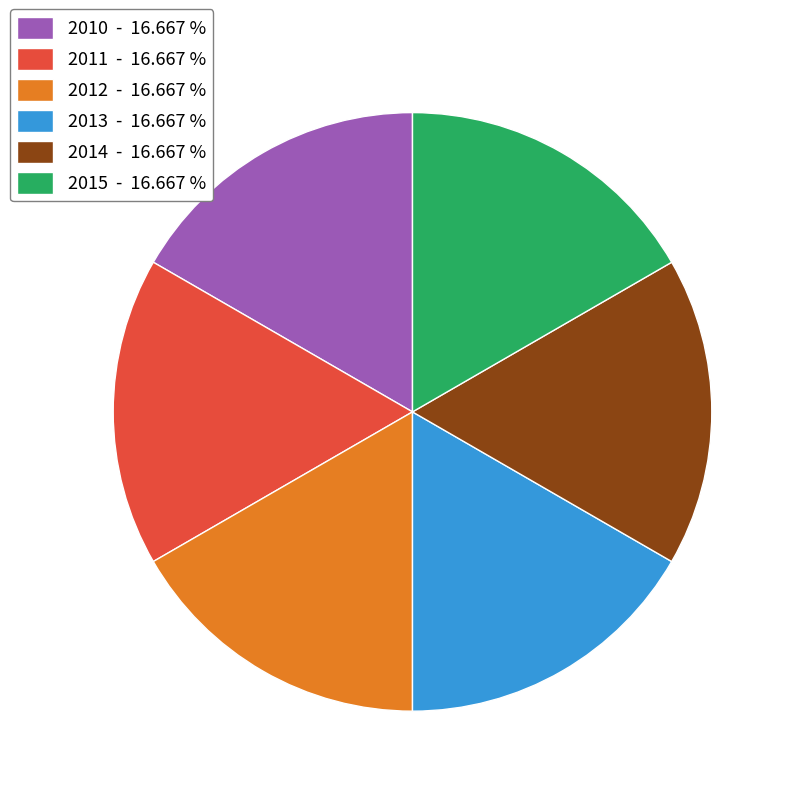

Does any single category account for the majority?

No